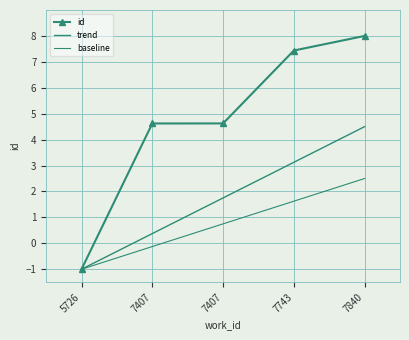

Which label corresponds to the largest value in the chart?

7840